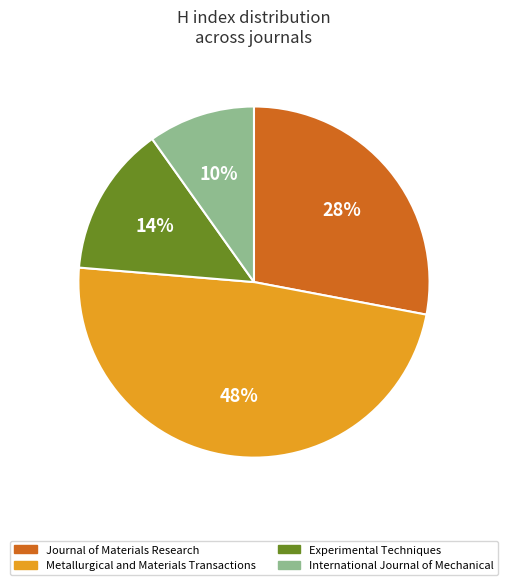

Is it true that Journal of Materials Research is 28% of the pie?

True